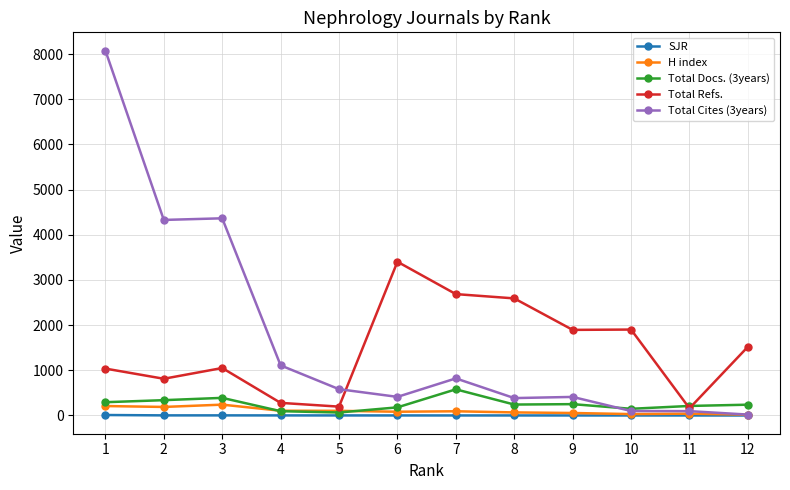

How many data points in Total Cites (3years) are less than 582?

6